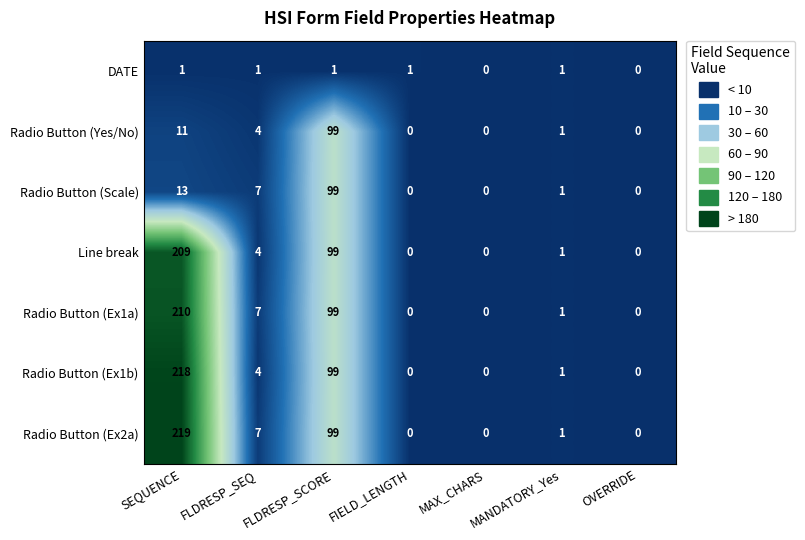

The value of Radio Button (Ex1a) at SEQUENCE is 126. True or false?

False